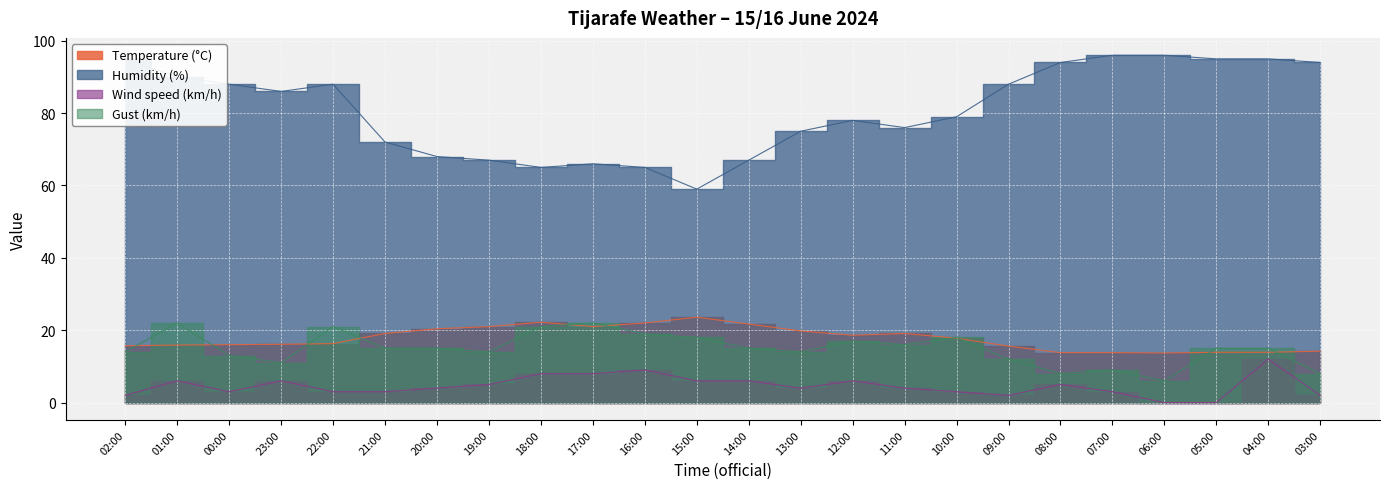

The Humidity (%) series shows 65.0 at 18:00. True or false?

True